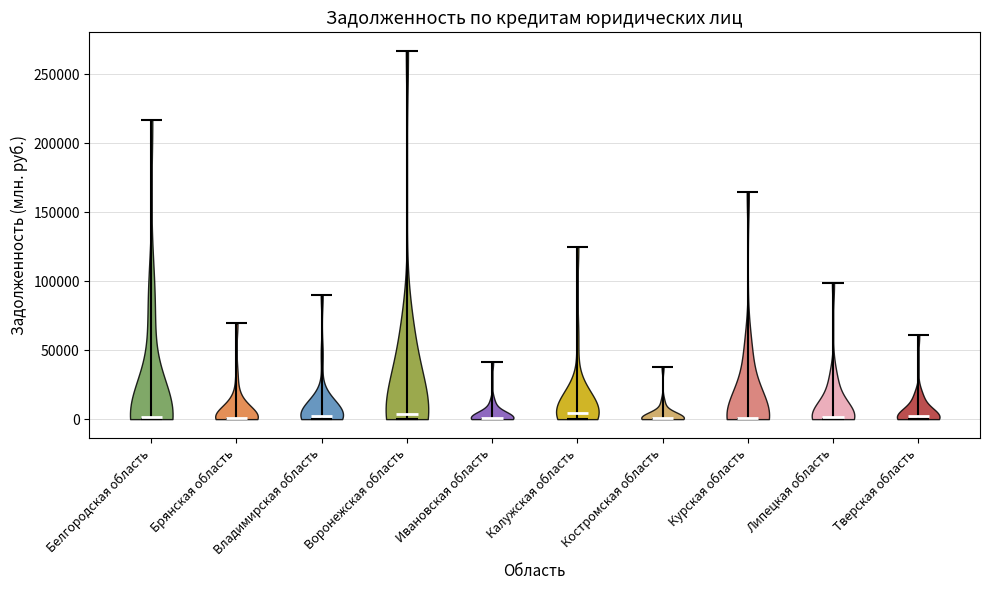

Where does the median line of the violin for Брянская область sit on the y-axis? The values are not printed on the chart, so give them approximately, as read against the axis.

0